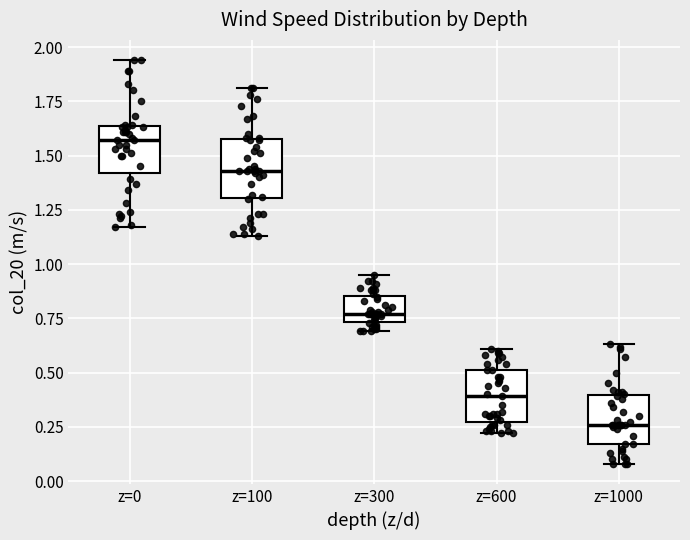

Where does the upper whisker of the box for z=300 end on the y-axis? The values are not printed on the chart, so give them approximately, as read against the axis.

0.95